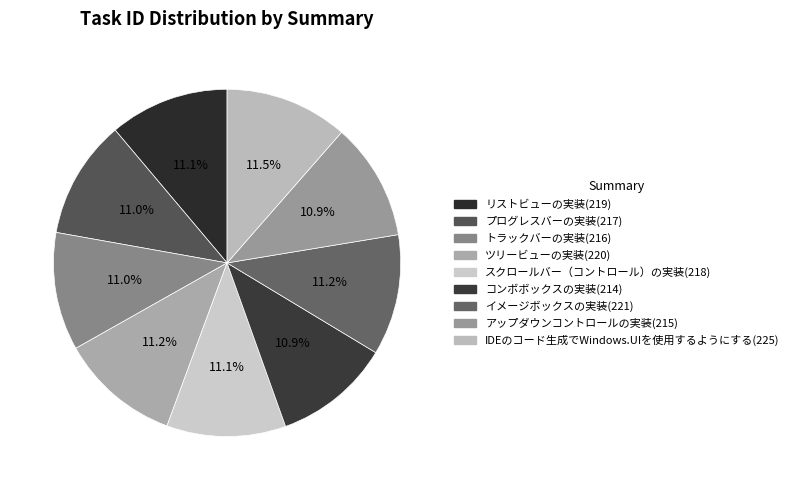

Does アップダウンコントロールの実装 account for over 50% of the chart?

No